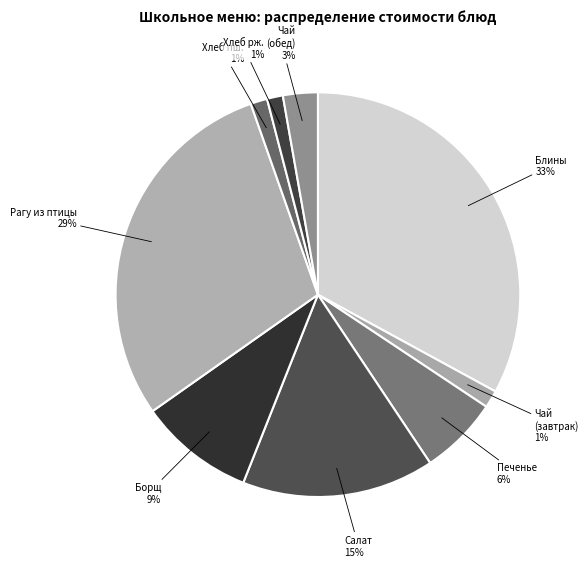

Do Чай (завтрак) and Хлеб рж. together represent more than half of the pie?

No